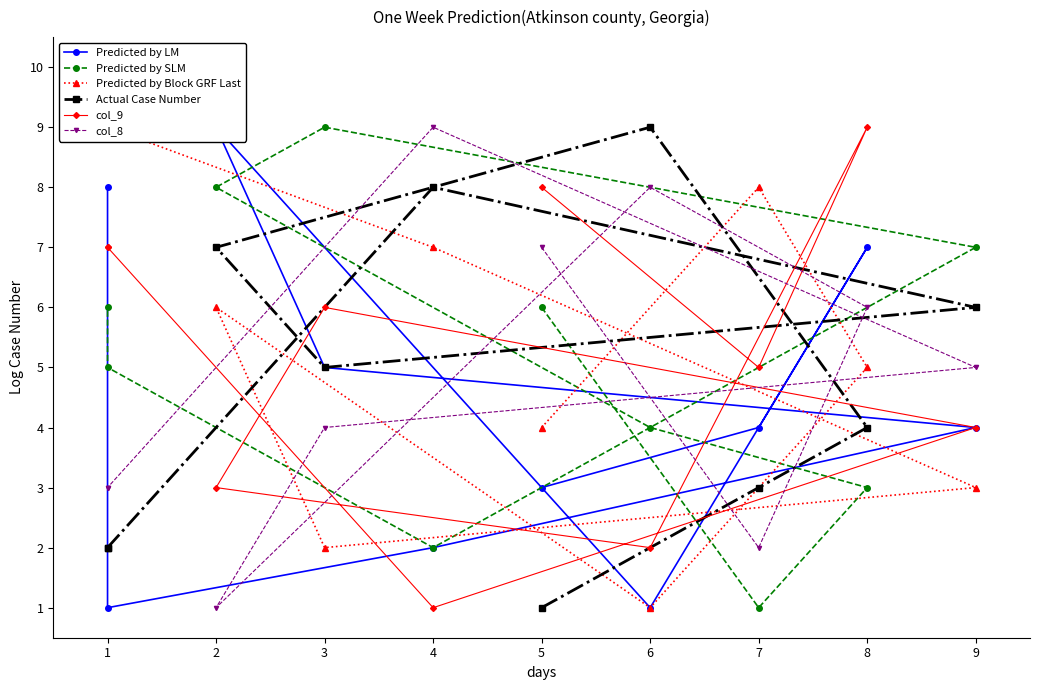

How many intersections are there between Predicted by LM and Predicted by Block GRF Last?

2